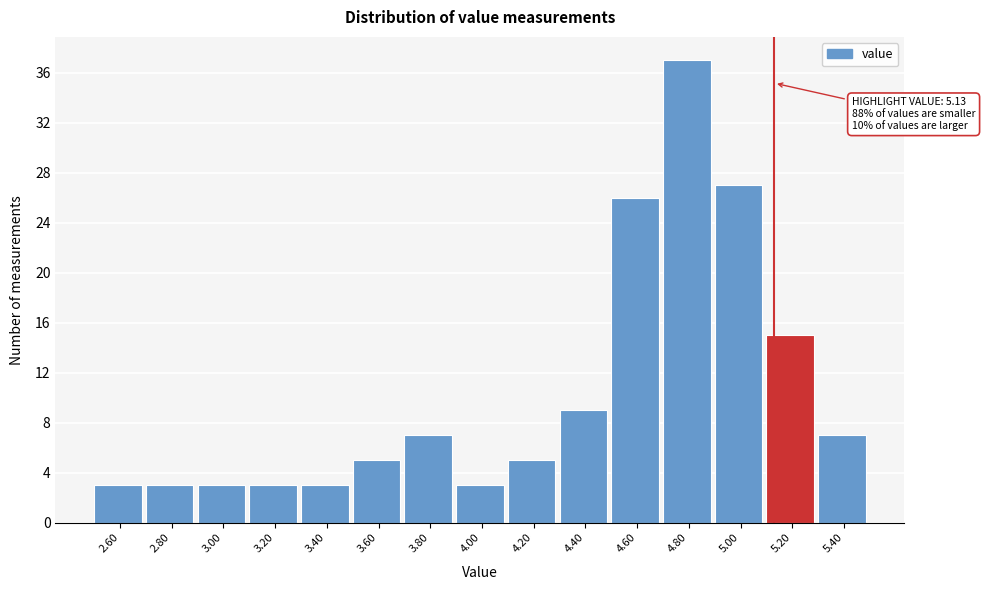

Over which range of the x-axis is the bar tallest?

4.7 to 4.9